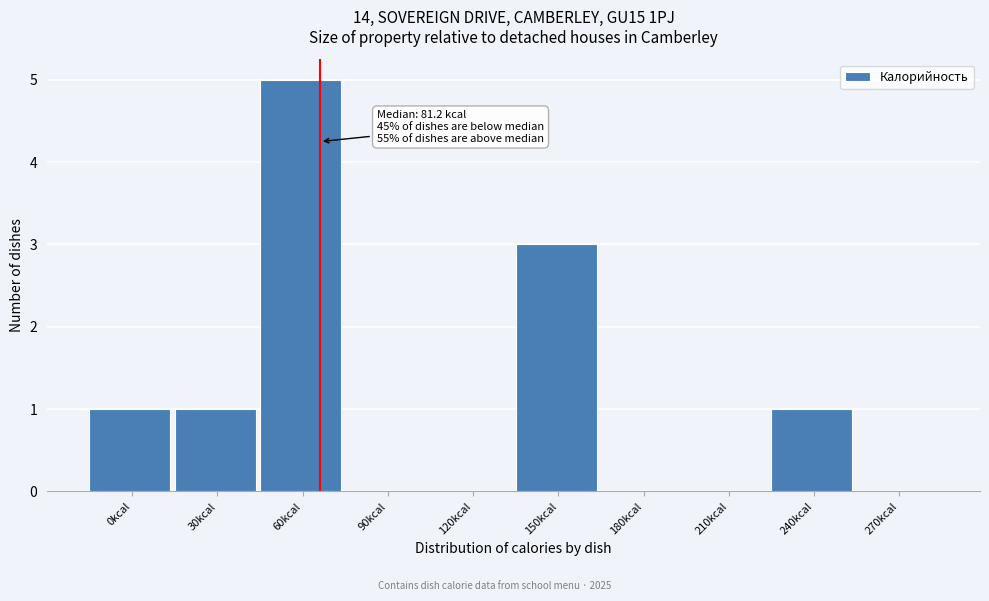

Reading left to right, what are all the values shown in this chart?

0kcal=1	30kcal=1	60kcal=5	90kcal=0	120kcal=0	150kcal=3	180kcal=0	210kcal=0	240kcal=1	270kcal=0